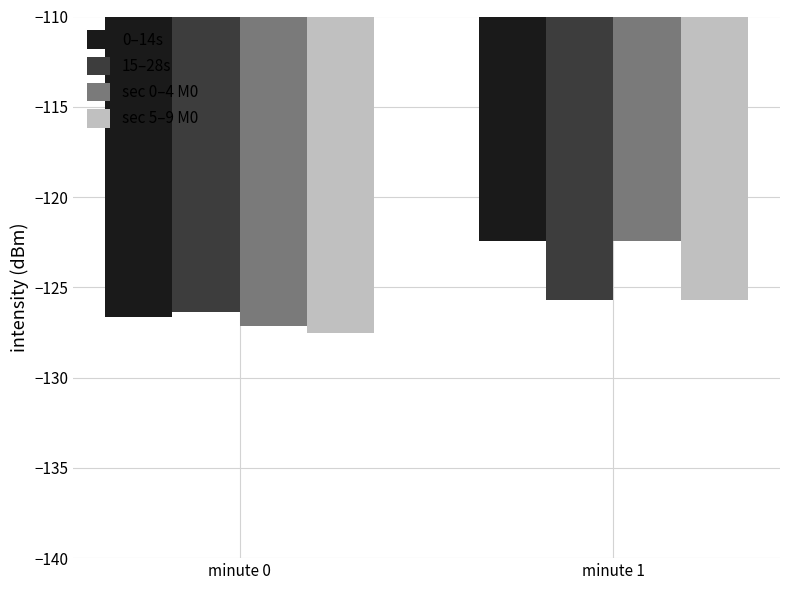

Does the chart contain stacked bars?

No